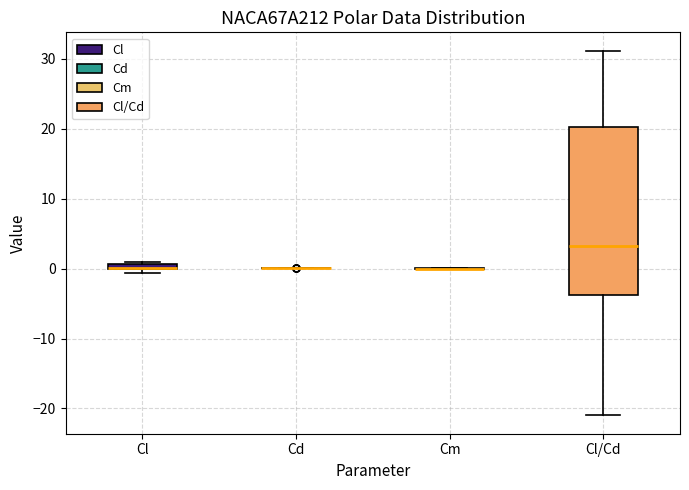

Which box is the tallest, from its lower edge to its upper edge?

Cl/Cd